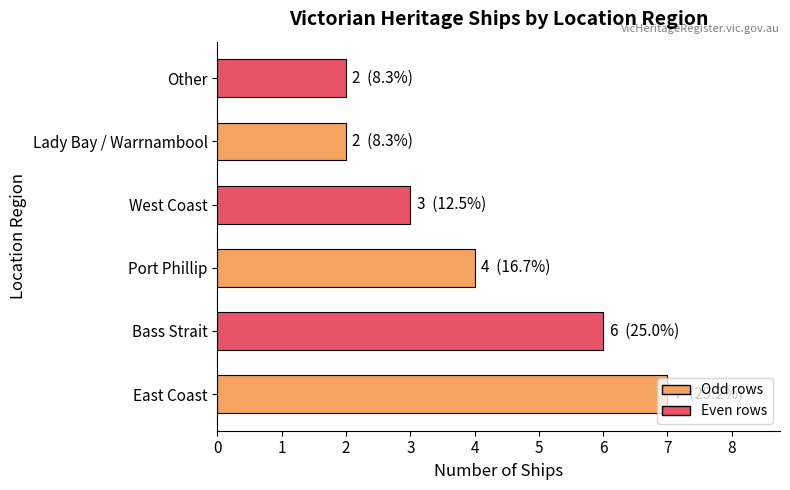

Does the chart contain stacked bars?

No